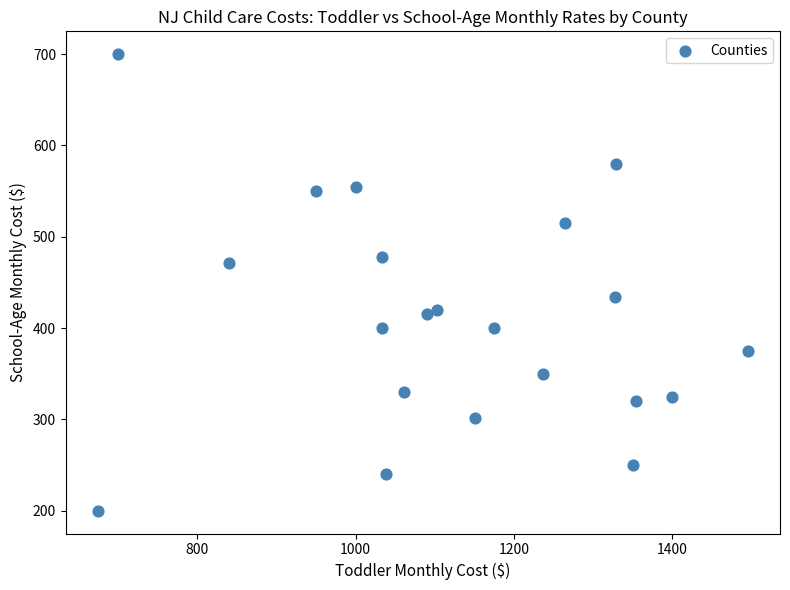

What is the range of Y values (max minus min)?

500